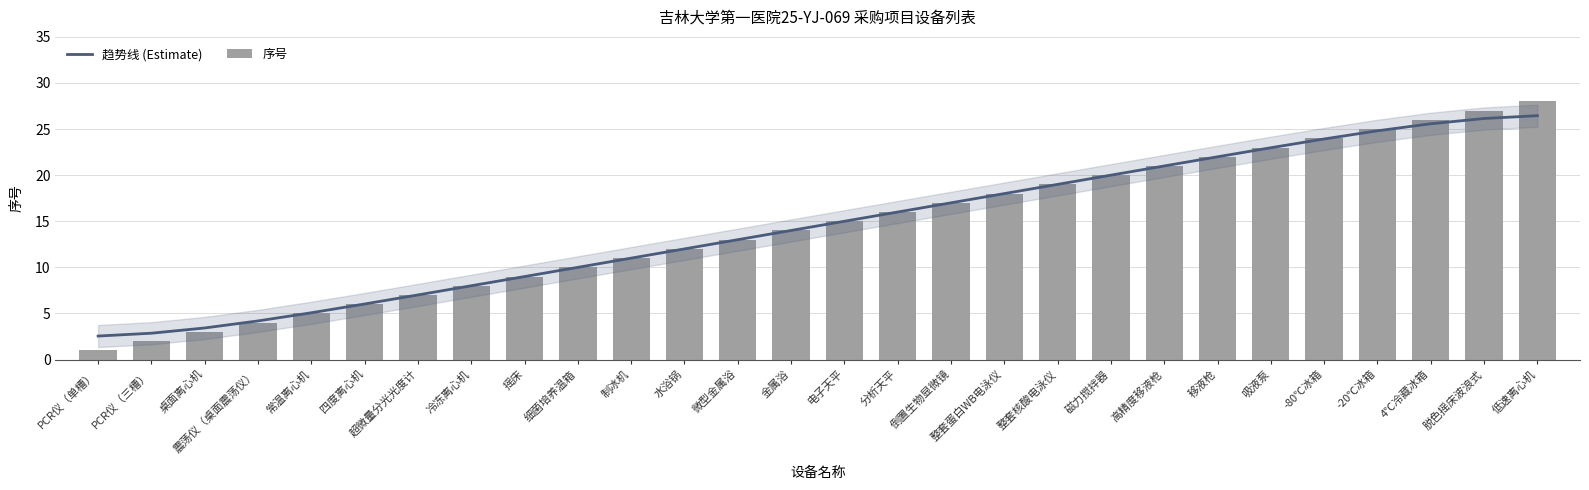

True or false: 序号 has a value of 20.0 at 磁力搅拌器.

True